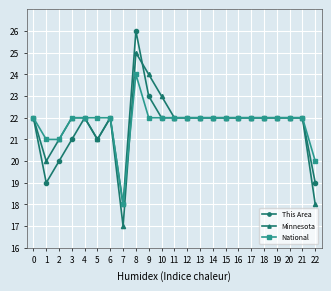

What is the value of the National point at the 7th from the left?

22